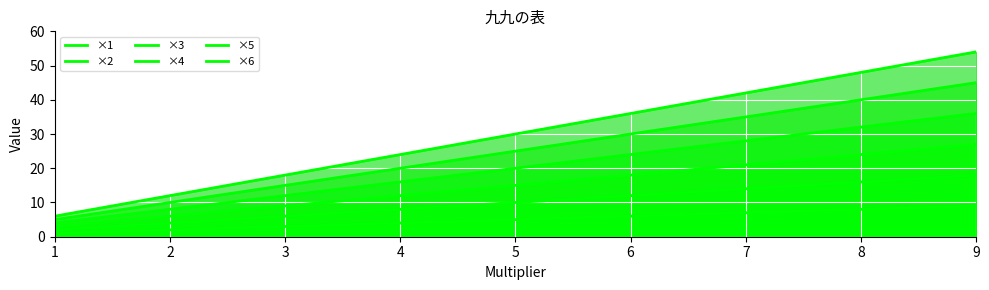

The value of ×2 at 1 is 2. True or false?

True